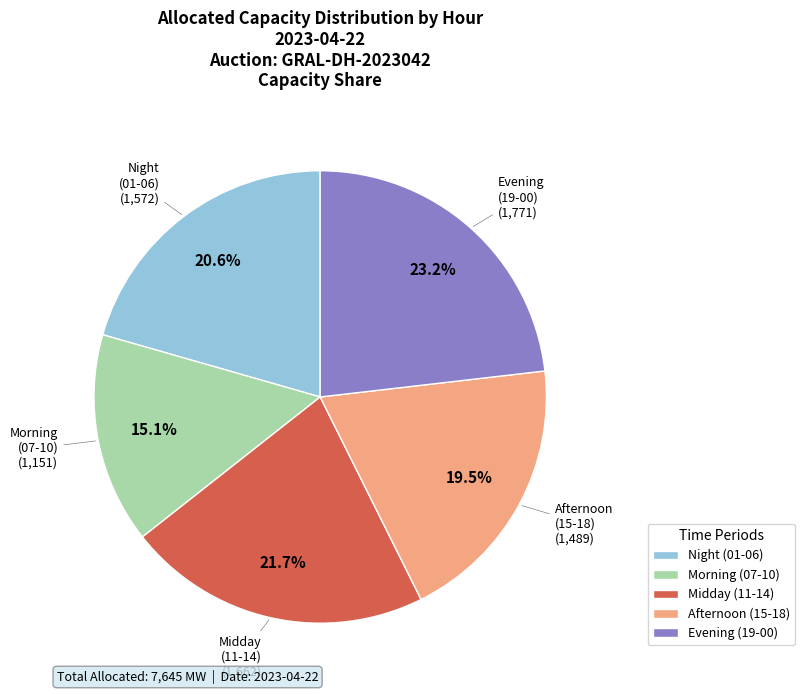

What is the total percentage of Night (01-06) and Midday (11-14)?

42.3%